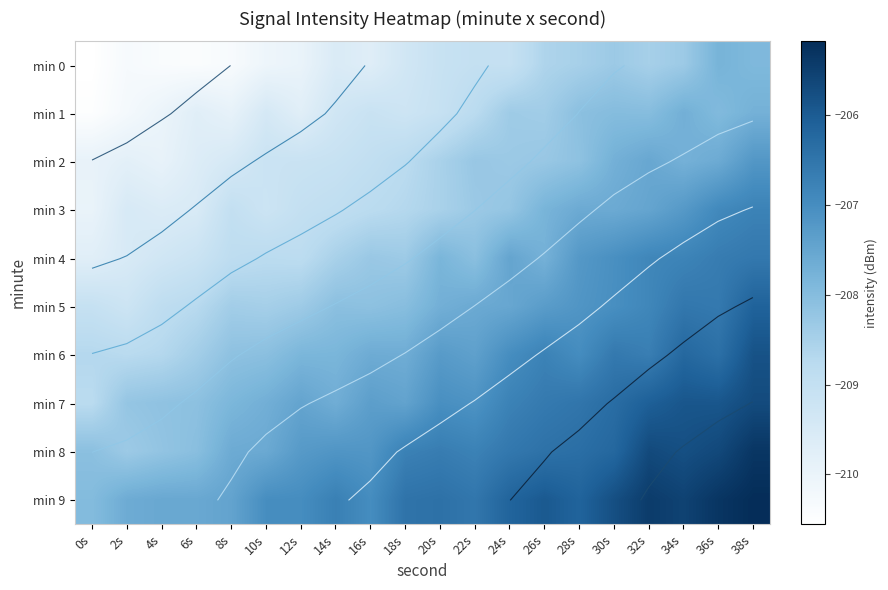

At which category does the chart reach its minimum across all series?

0s